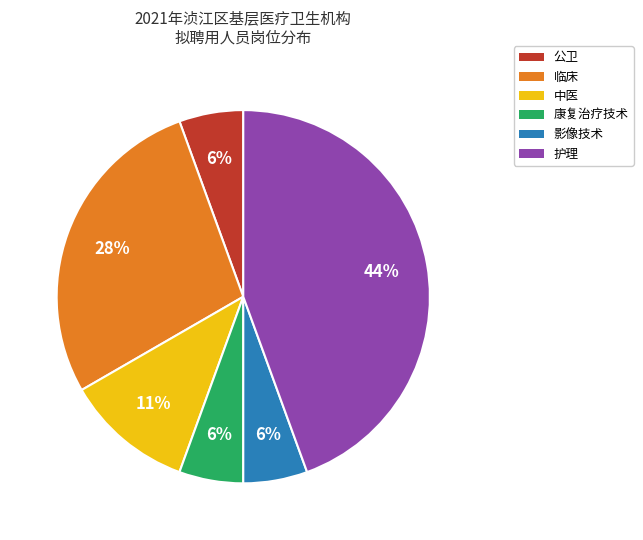

What is the largest slice in the pie chart?

护理